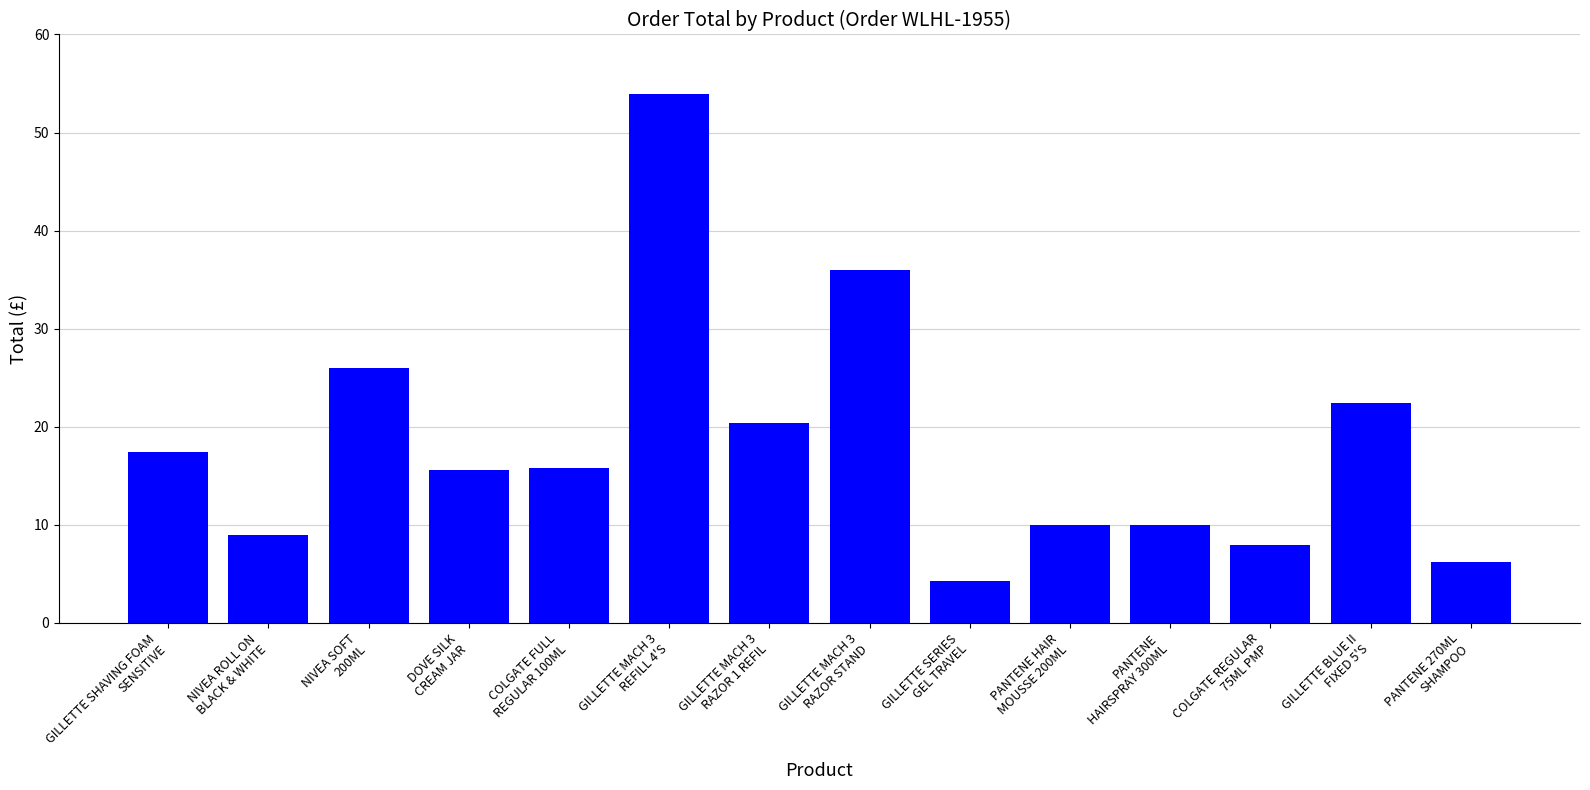

What is the sum of all values?

254.6